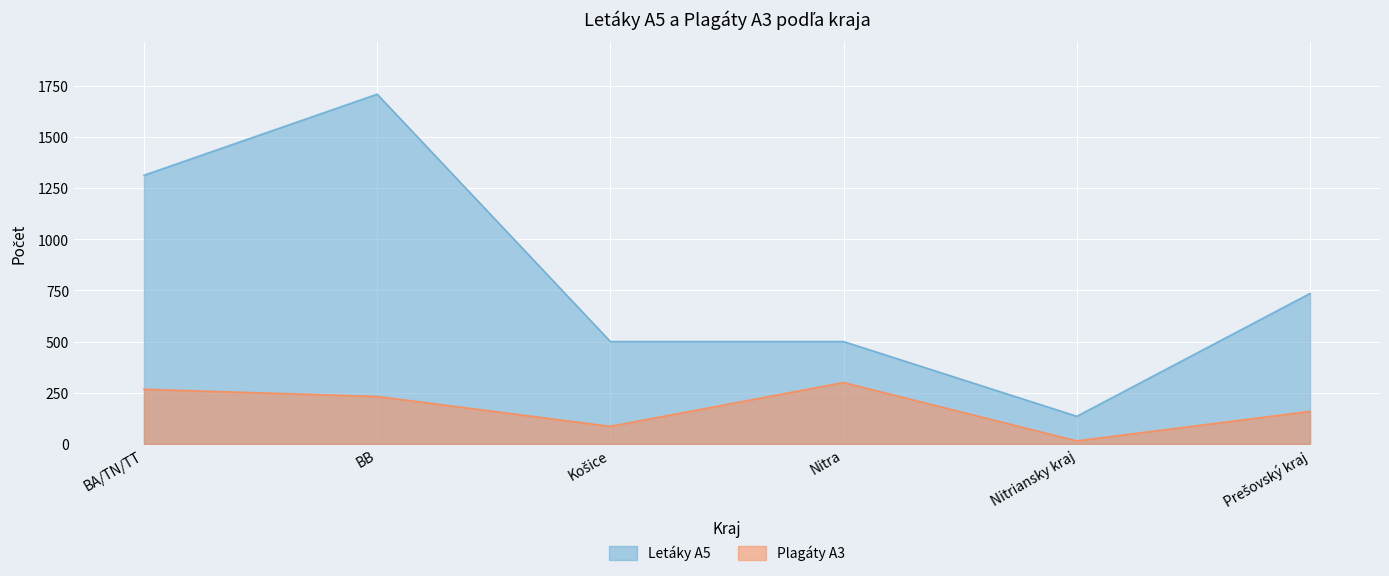

Rank the series at BA/TN/TT from lowest to highest value.

Plagáty A3, Letáky A5